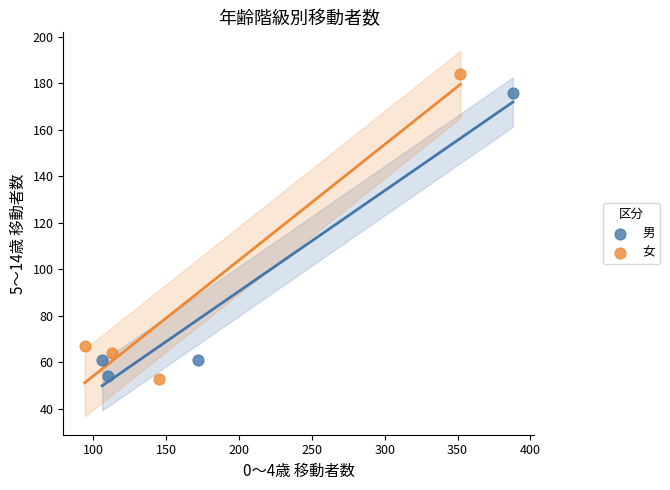

Which series contains the highest Y value?

女